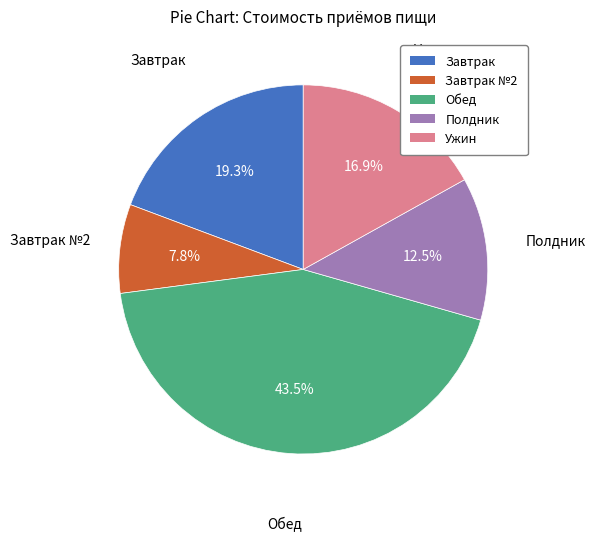

Does any single category account for the majority?

No